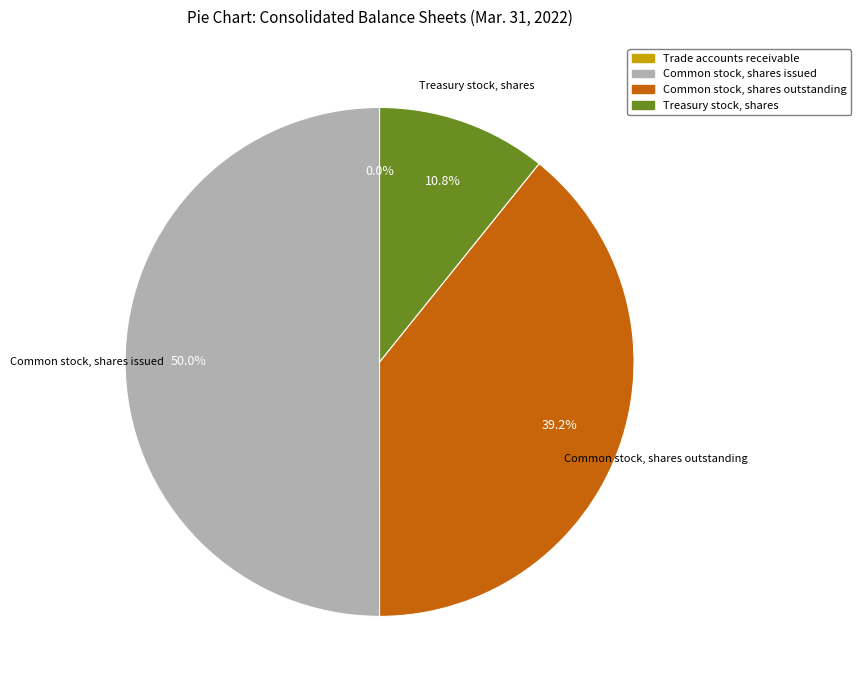

Which slice is the largest?

Common stock, shares issued